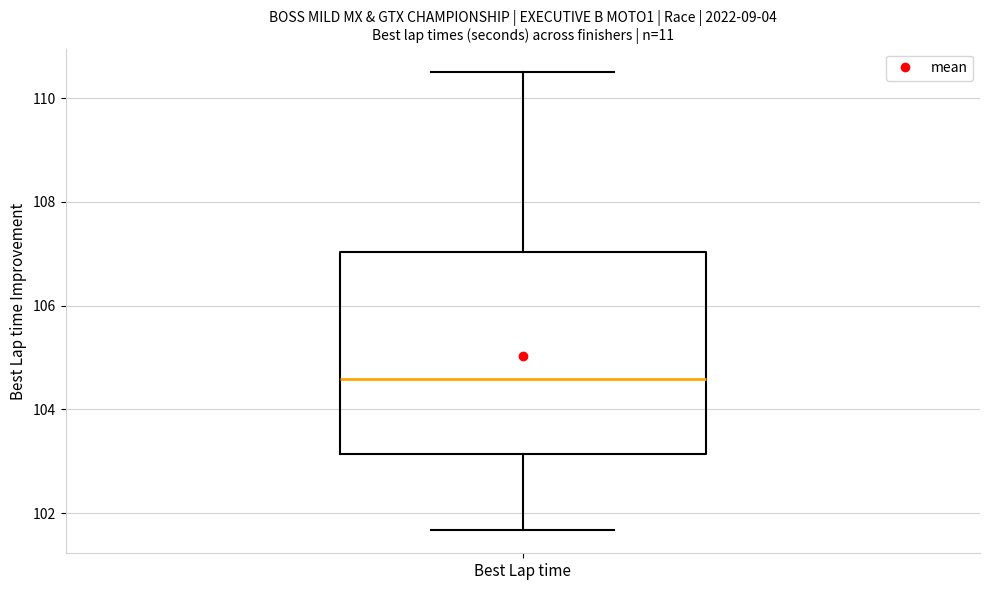

Read this box plot against the y-axis: the position of the median line, the range covered by the box, and the ends of both whiskers. The values are not printed on the chart, so give them approximately, as read against the axis.

median 104.6, box 103.2 to 107.0, whiskers 101.6 to 110.6